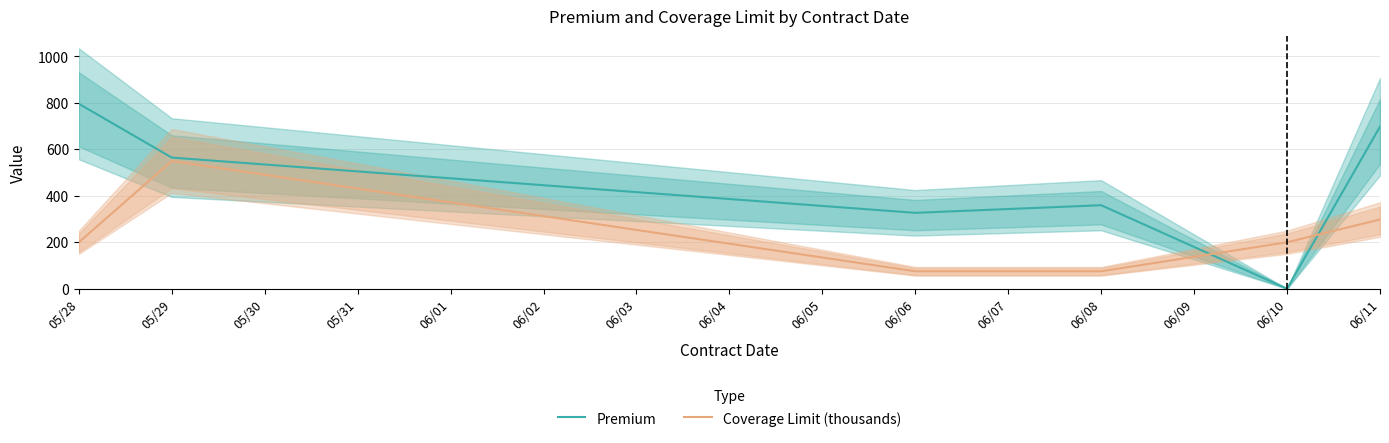

Is the value of Coverage Limit (thousands) at 06/11 greater than the value of Premium at 05/29?

No